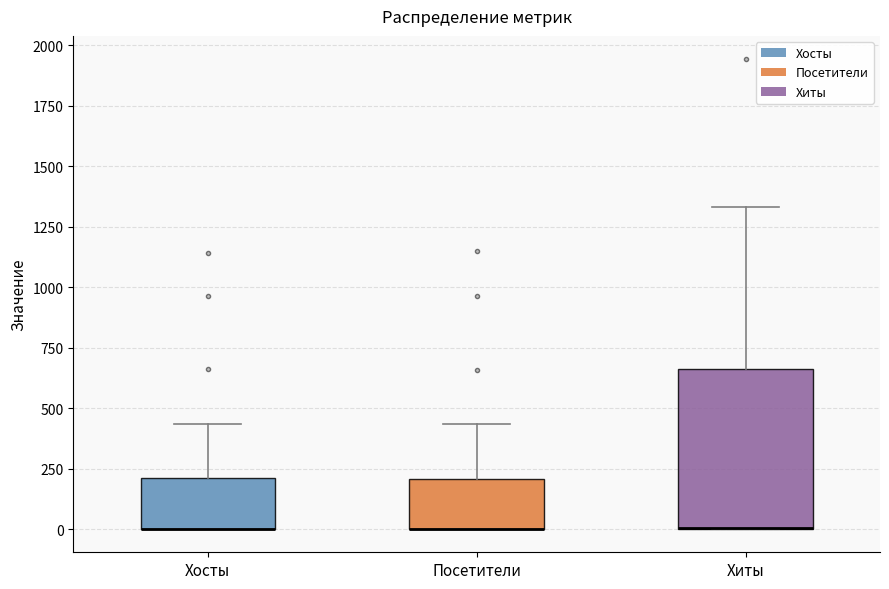

Reading left to right, transcribe this box plot: for each box, give where its median line is, the range the box spans, and where its two whiskers end, as read against the y-axis. The values are not printed on the chart, so give them approximately, as read against the axis.

Хосты: median 0 (drawn on the box's lower edge), box 0 to 200, whiskers 0 to 450
Посетители: median 0 (drawn on the box's lower edge), box 0 to 200, whiskers 0 to 450
Хиты: median 0 (drawn on the box's lower edge), box 0 to 650, whiskers 0 to 1350